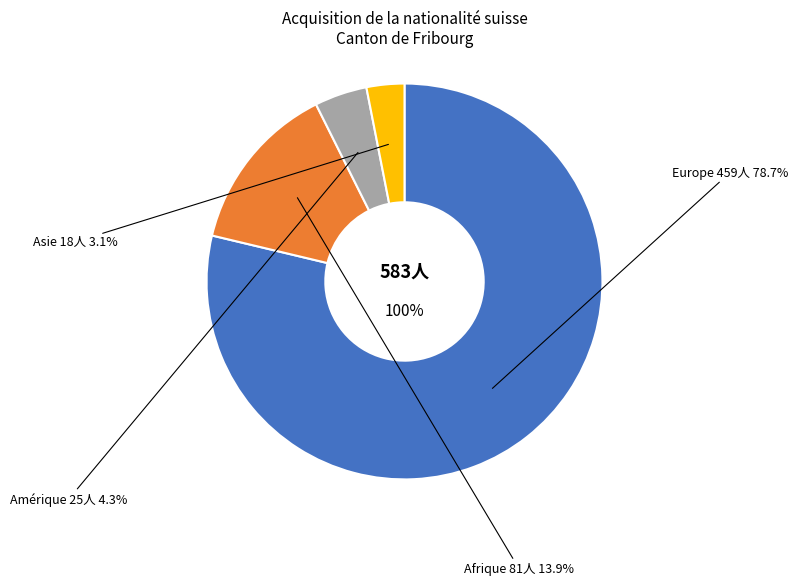

True or false: Amérique accounts for 13% of the total.

False